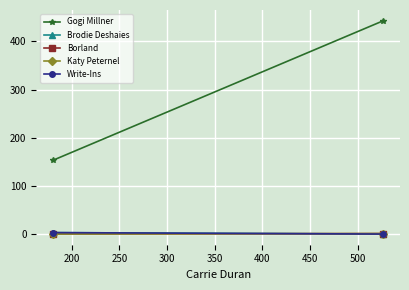

The Katy Peternel series shows 0 at 150. True or false?

False